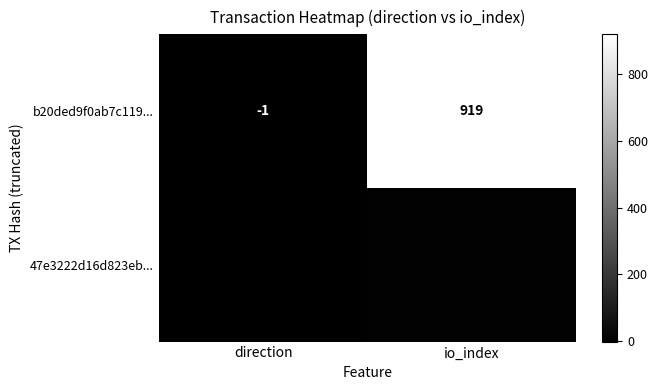

The b20ded9f0ab7c119... series shows 919 at io_index. True or false?

True